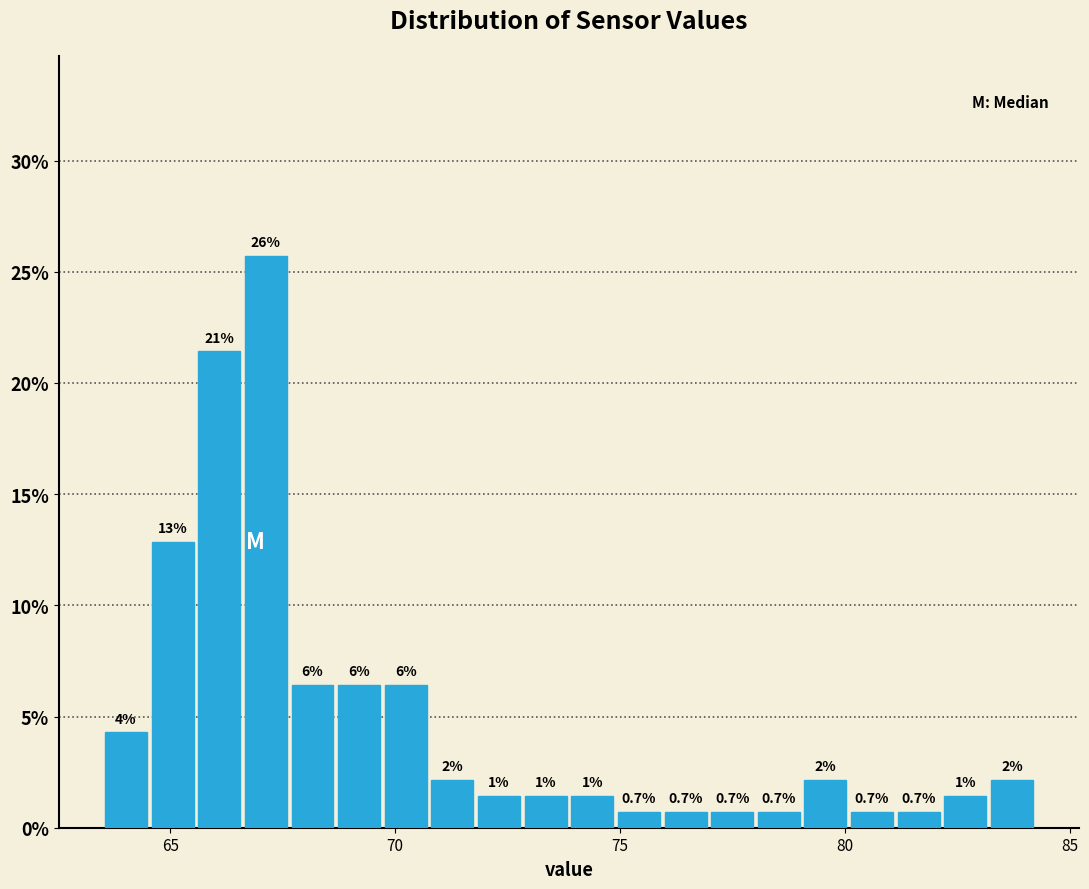

Read against the x-axis, roughly where is the centre of the tallest bar?

67.0